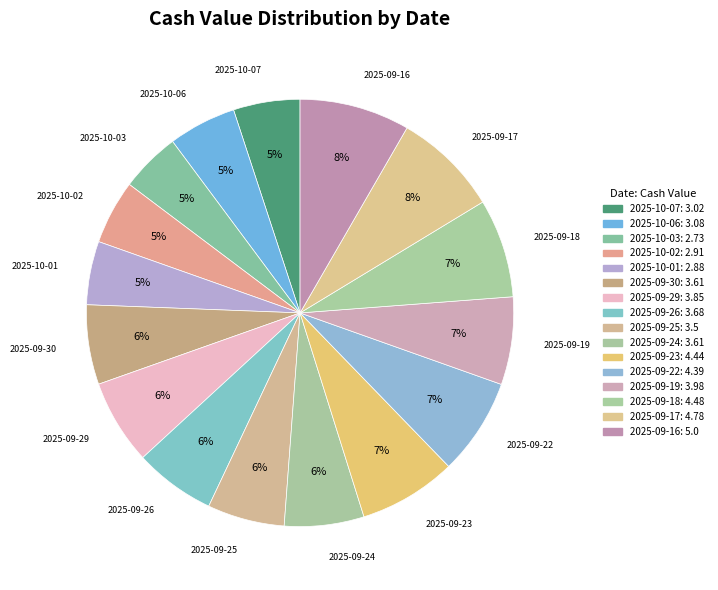

How many segments does this pie chart have?

16